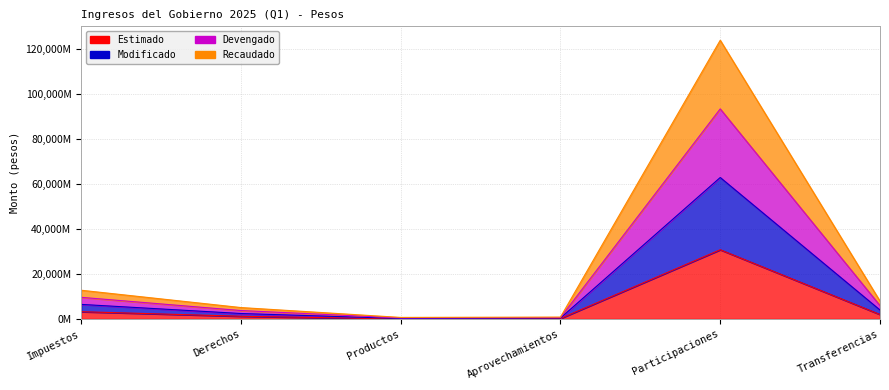

What is the approximate value of Estimado at Productos, to the nearest 100?

15729200